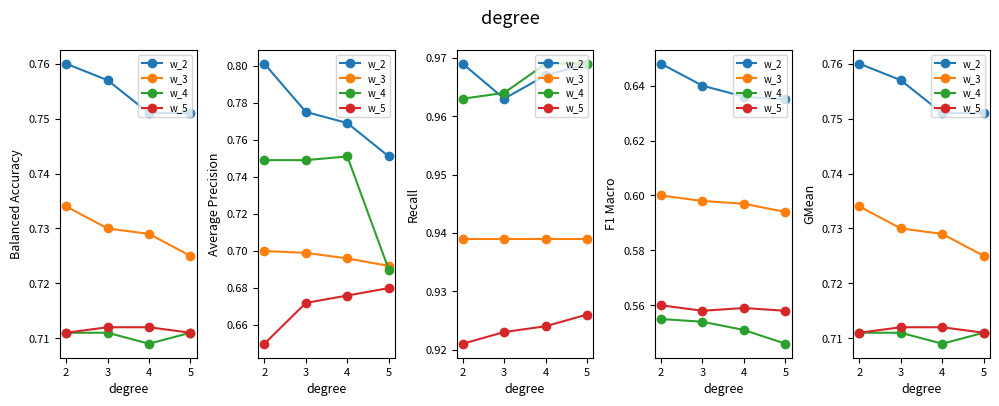

How many lines are shown in the chart?

4